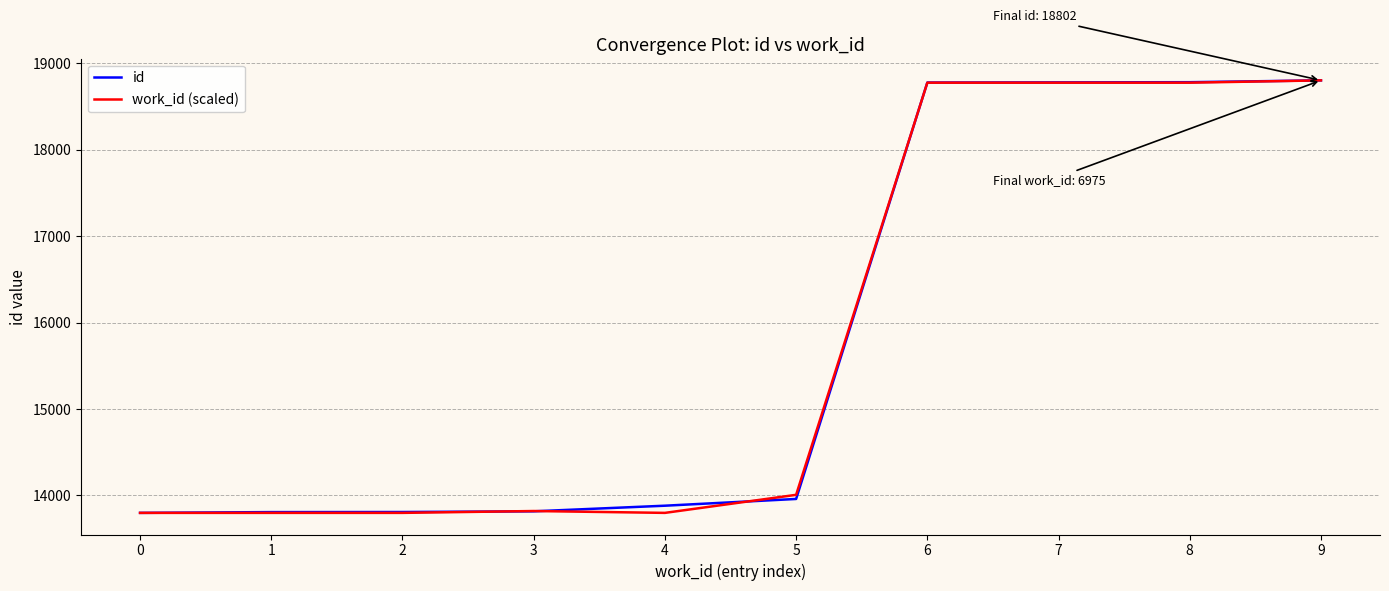

How many lines are shown in the chart?

2